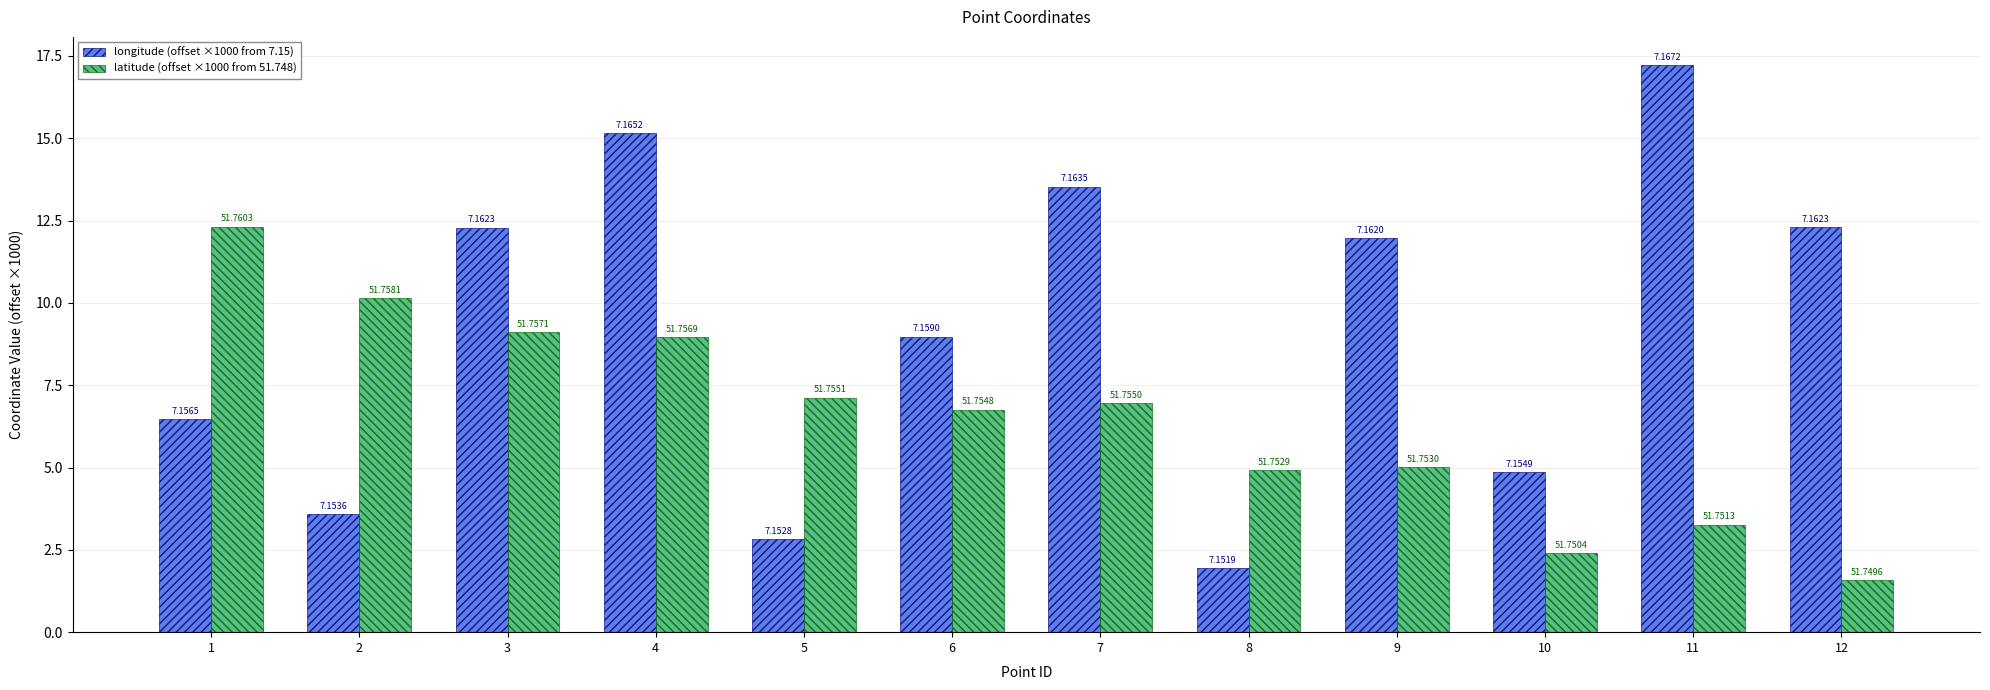

Count the number of categories in the chart.

12